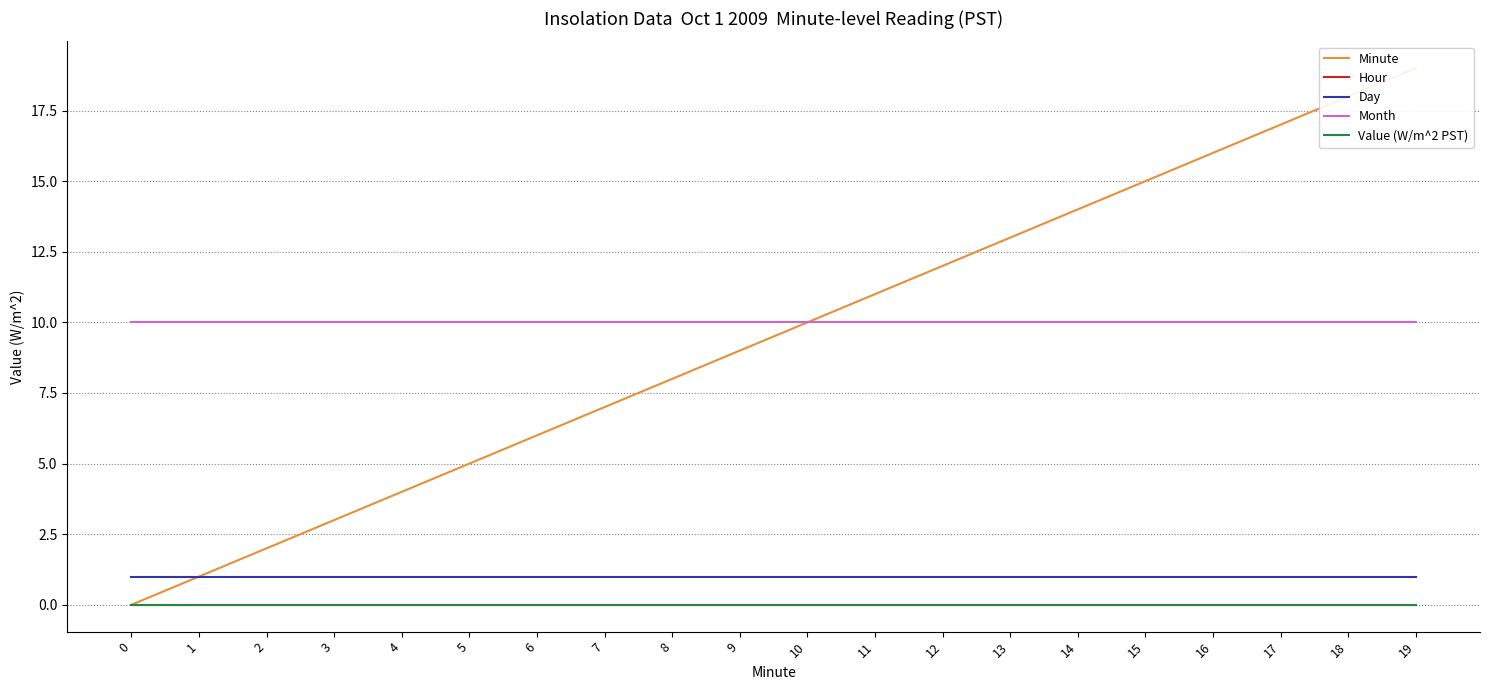

Does the chart have visible grid lines?

Yes